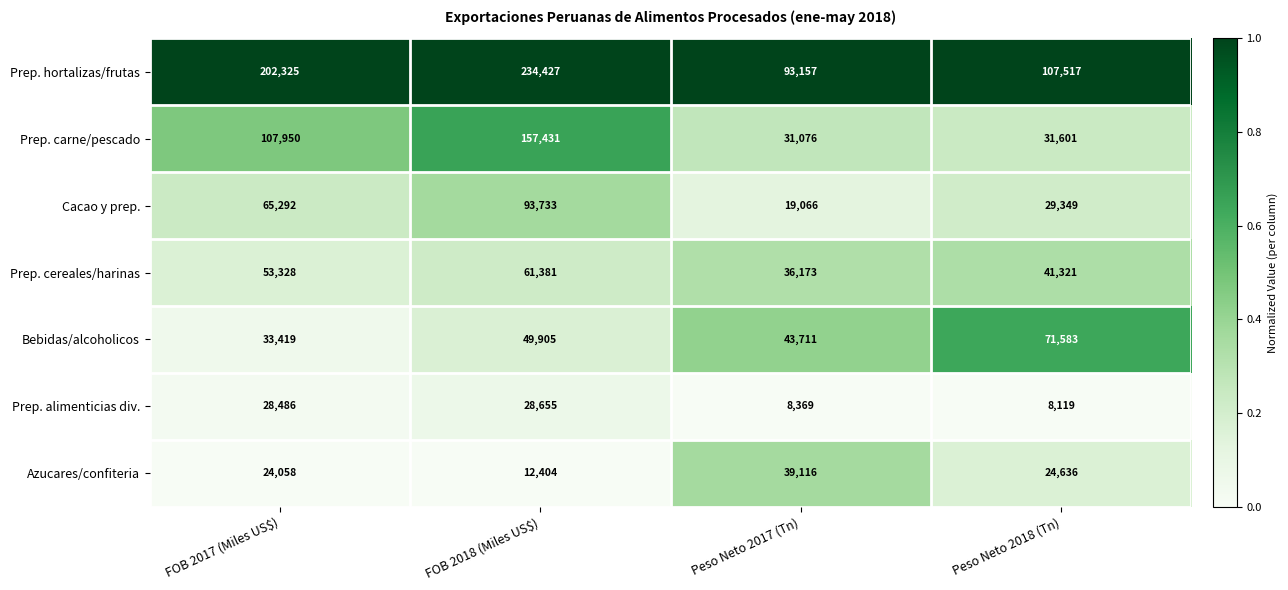

True or false: Prep. cereales/harinas has a value of 14104 at Peso Neto 2017 (Tn).

False